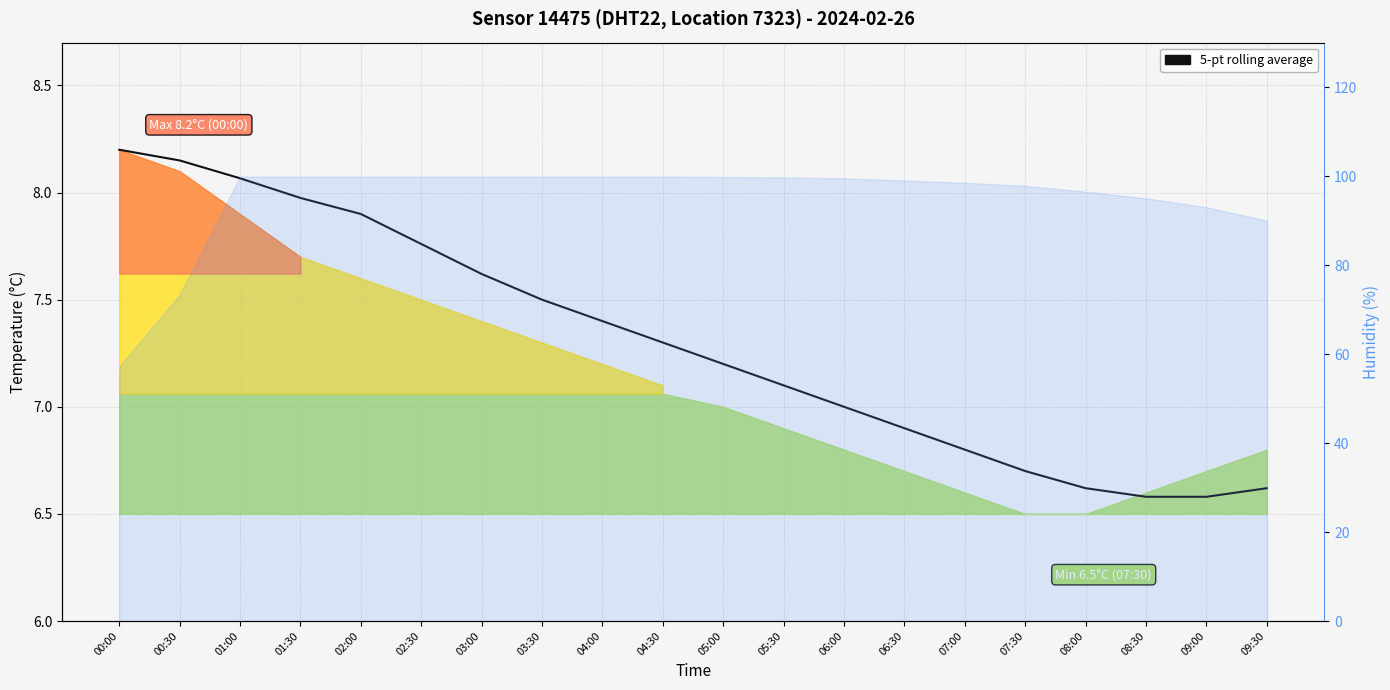

List the labels in order of value, largest first.

00:00, 00:30, 01:00, 01:30, 02:00, 02:30, 03:00, 03:30, 04:00, 04:30, 05:00, 05:30, 06:00, 06:30, 07:00, 07:30, 08:00, 09:30, 09:00, 08:30